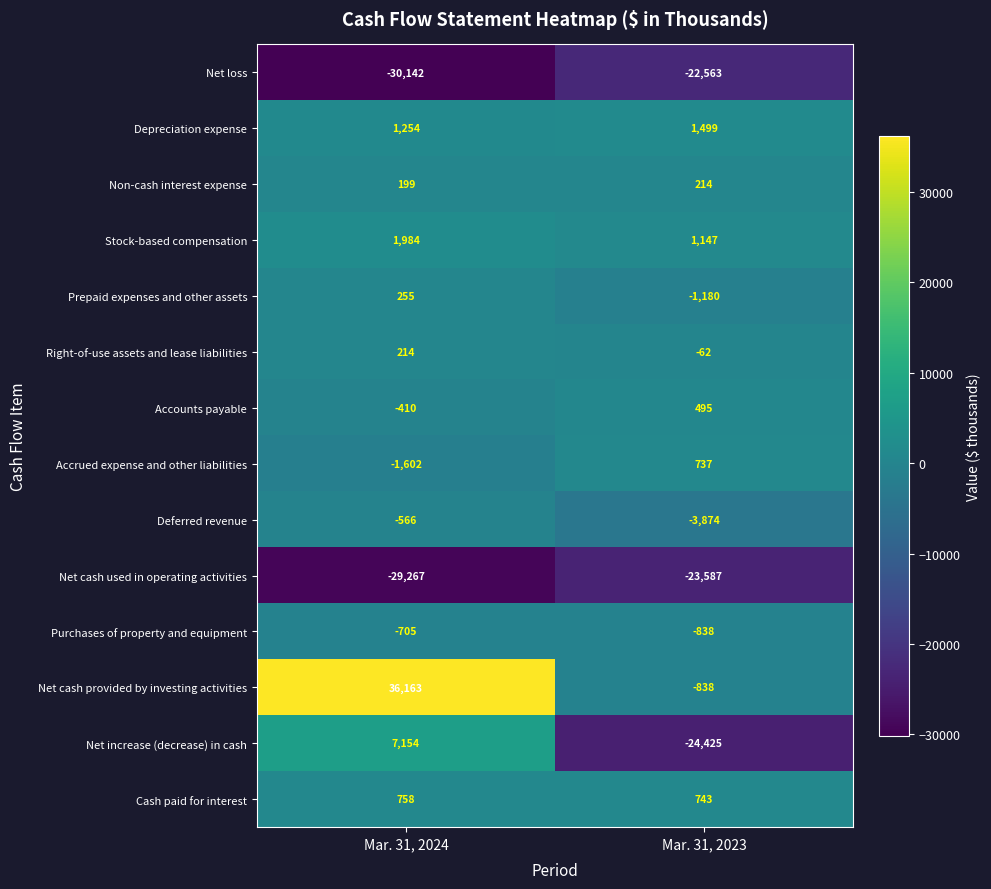

How many values in Accounts payable are above zero?

1